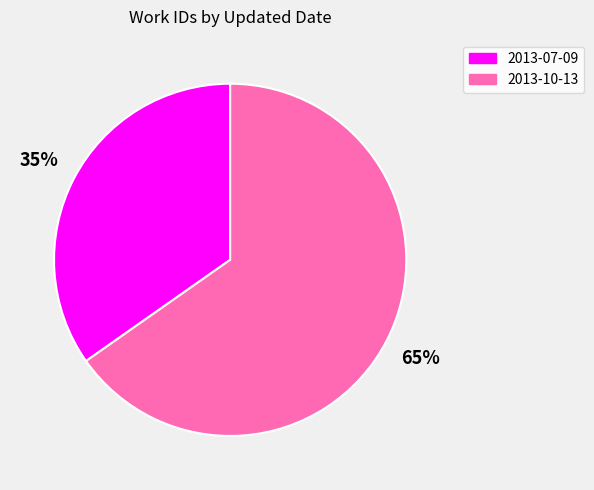

Rank the categories by value from highest to lowest.

2013-10-13, 2013-07-09